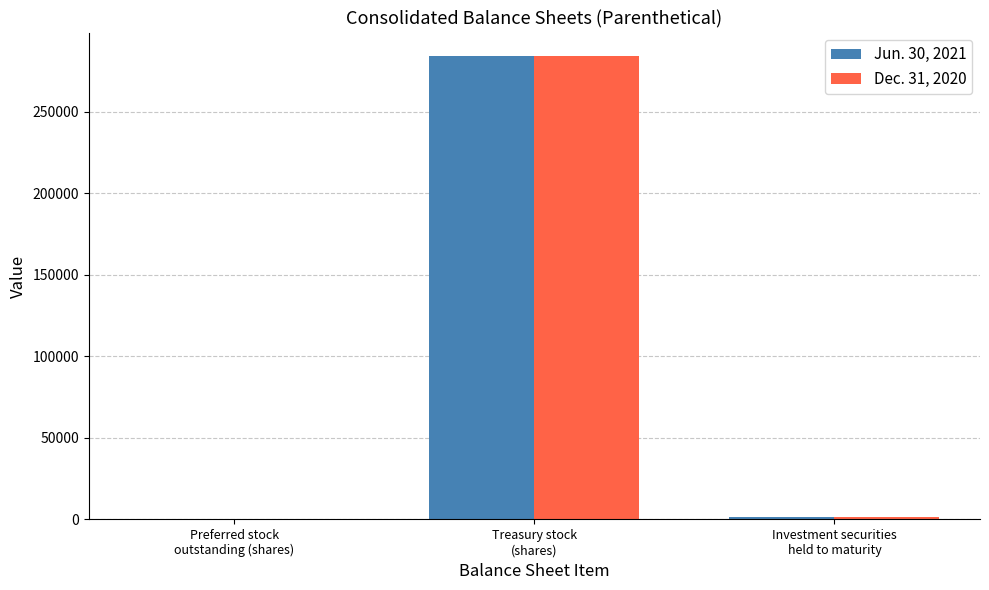

What are all the series names shown in the legend?

Jun. 30, 2021, Dec. 31, 2020